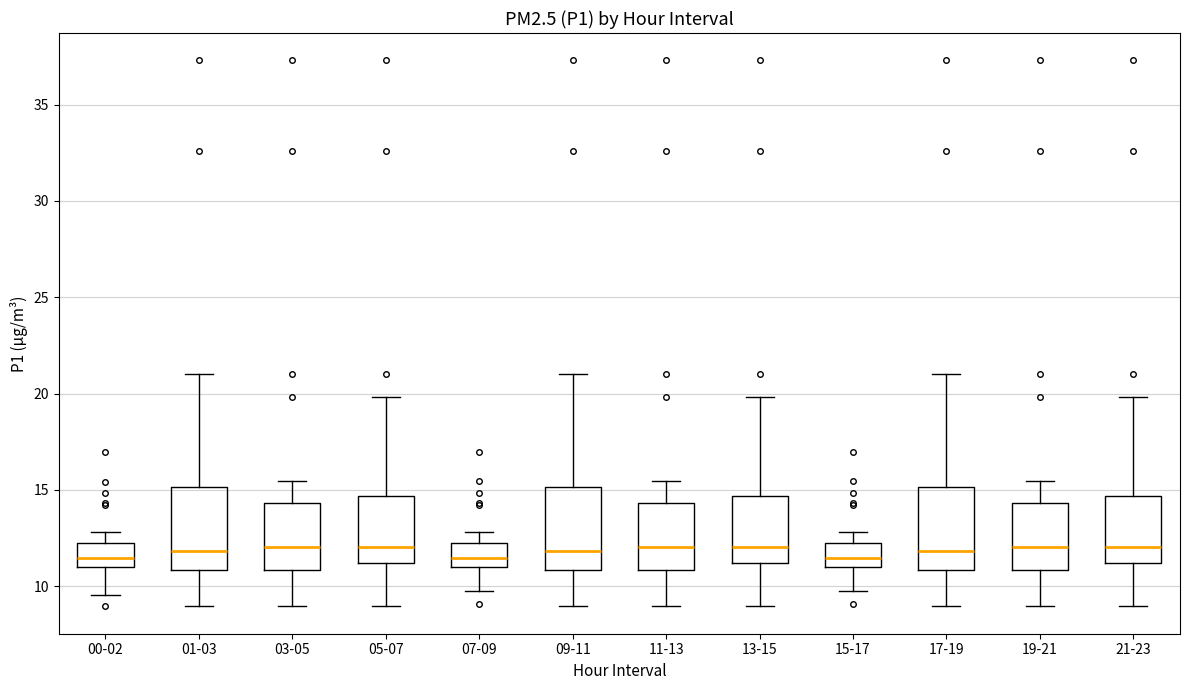

Reading left to right, transcribe this box plot: for each box, give where its median line is, the range the box spans, and where its two whiskers end, as read against the y-axis. The values are not printed on the chart, so give them approximately, as read against the axis.

00-02: median 11.5, box 11.0 to 12.0, whiskers 9.5 to 13.0
01-03: median 12.0, box 11.0 to 15.0, whiskers 9.0 to 21.0
03-05: median 12.0, box 11.0 to 14.5, whiskers 9.0 to 15.5
05-07: median 12.0, box 11.0 to 14.5, whiskers 9.0 to 20.0
07-09: median 11.5, box 11.0 to 12.0, whiskers 9.5 to 13.0
09-11: median 12.0, box 11.0 to 15.0, whiskers 9.0 to 21.0
11-13: median 12.0, box 11.0 to 14.5, whiskers 9.0 to 15.5
13-15: median 12.0, box 11.0 to 14.5, whiskers 9.0 to 20.0
15-17: median 11.5, box 11.0 to 12.0, whiskers 9.5 to 13.0
17-19: median 12.0, box 11.0 to 15.0, whiskers 9.0 to 21.0
19-21: median 12.0, box 11.0 to 14.5, whiskers 9.0 to 15.5
21-23: median 12.0, box 11.0 to 14.5, whiskers 9.0 to 20.0